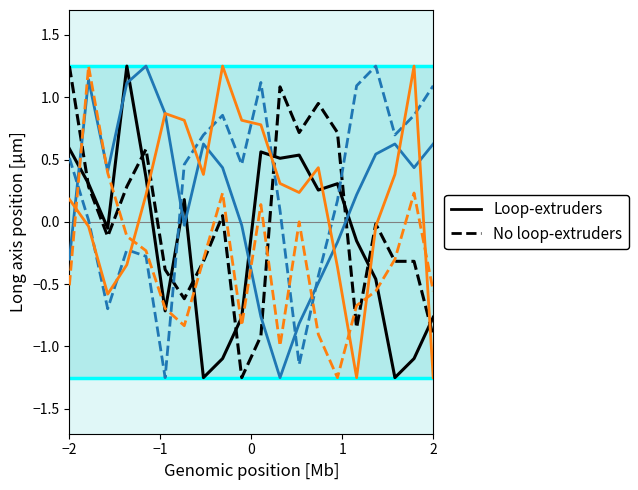

Reading left to right, transcribe all the data shown in this chart.

Loop-extruders (col_1): 0.6	0.3	-0.1	1.2	0.4	-0.7	0.2	-1.2	-1.1	-0.8	0.6	0.5	0.5	0.3	0.3	-0.2	-0.5	-1.2	-1.1	-0.8
No loop-extruders (col_15): 1.2	0.3	-0.1	0.3	0.6	-0.4	-0.6	-0.3	0.0	-1.2	-0.9	1.1	0.7	0.9	0.7	-0.8	-0.0	-0.3	-0.3	-0.9
Loop-extruders (col_3): -0.3	1.1	0.4	1.1	1.2	0.9	-0.0	0.6	0.4	-0.0	-0.8	-1.2	-0.8	-0.5	-0.2	0.2	0.5	0.6	0.4	0.6
No loop-extruders (col_10): 0.5	0.0	-0.7	-0.2	-0.3	-1.2	0.5	0.7	0.9	0.5	1.1	0.1	-1.1	-0.4	0.2	1.1	1.2	0.7	0.9	1.1
Loop-extruders (col_16): 0.2	-0.0	-0.6	-0.3	0.2	0.9	0.8	0.4	1.2	0.8	0.8	0.3	0.2	0.4	-0.4	-1.2	-0.0	0.4	1.2	-1.2
No loop-extruders (col_20): -0.5	1.2	0.4	-0.1	-0.2	-0.7	-0.8	-0.3	0.2	-0.8	0.1	-1.0	-0.0	-0.9	-1.2	-0.7	-0.6	-0.3	0.2	-0.6